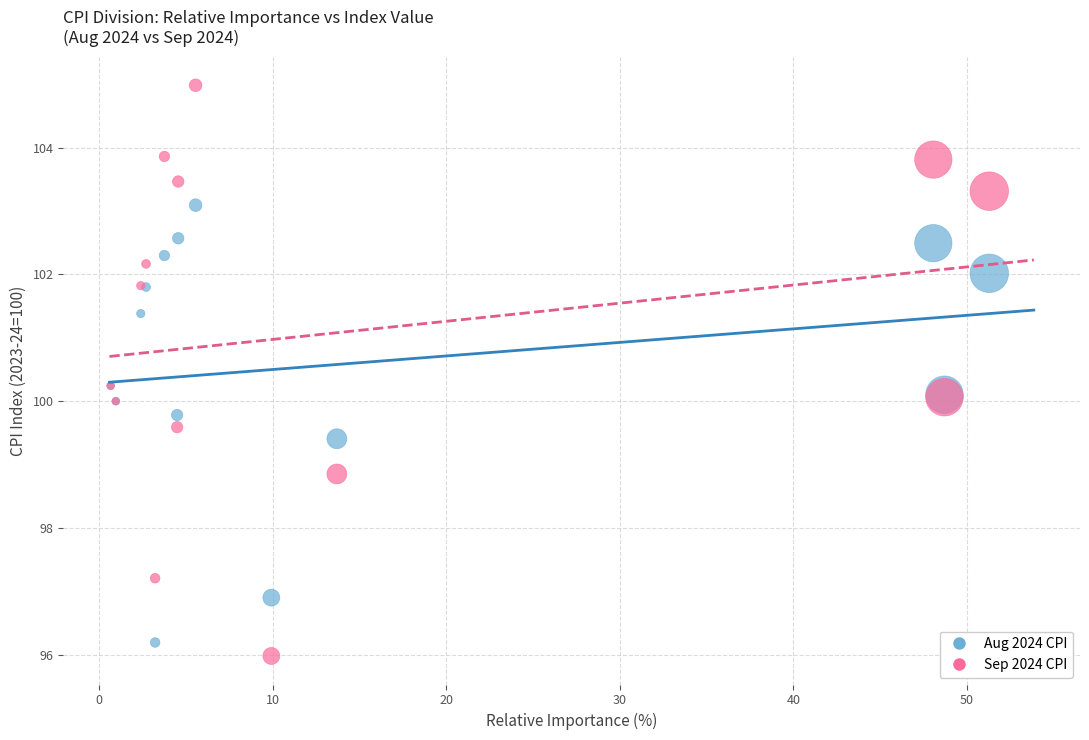

In the Aug 2024 CPI series, what Y value is closest to 99?

99.4